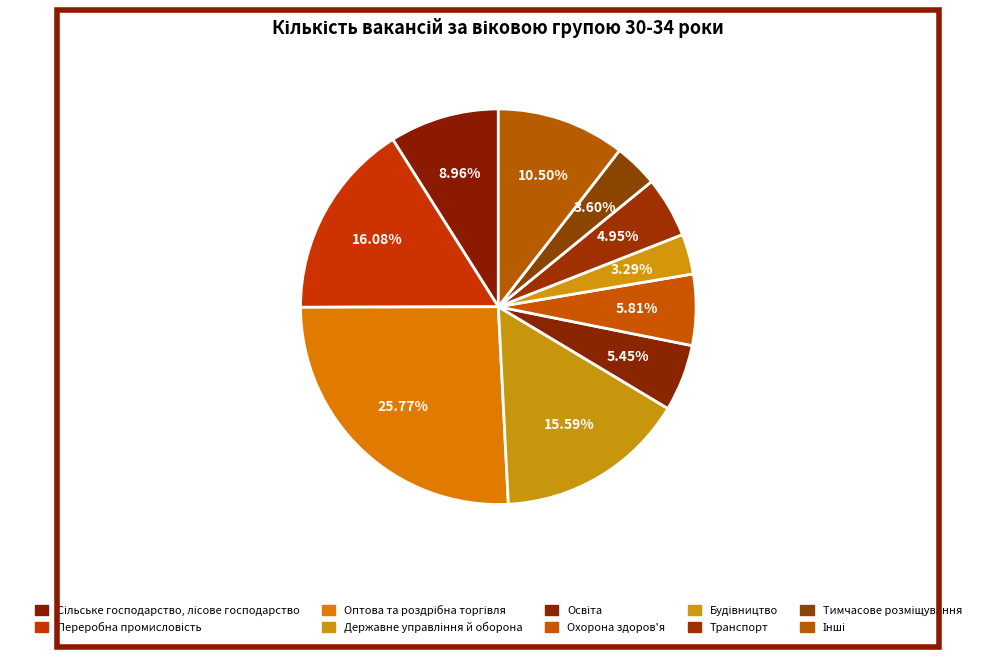

Rank the categories by value from highest to lowest.

Оптова та роздрібна торгівля, Переробна промисловість, Державне управління й оборона, Інші, Сільське господарство, лісове господарство, Охорона здоров'я, Освіта, Транспорт, Тимчасове розміщування, Будівництво